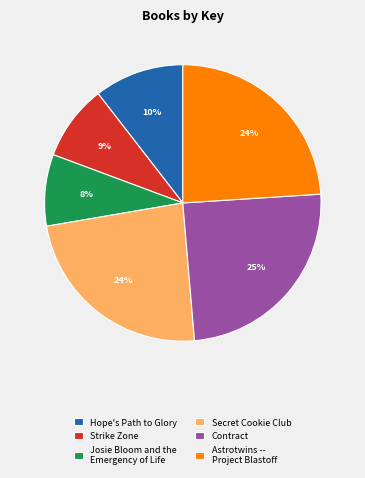

Is there any slice that represents more than half of the pie?

No